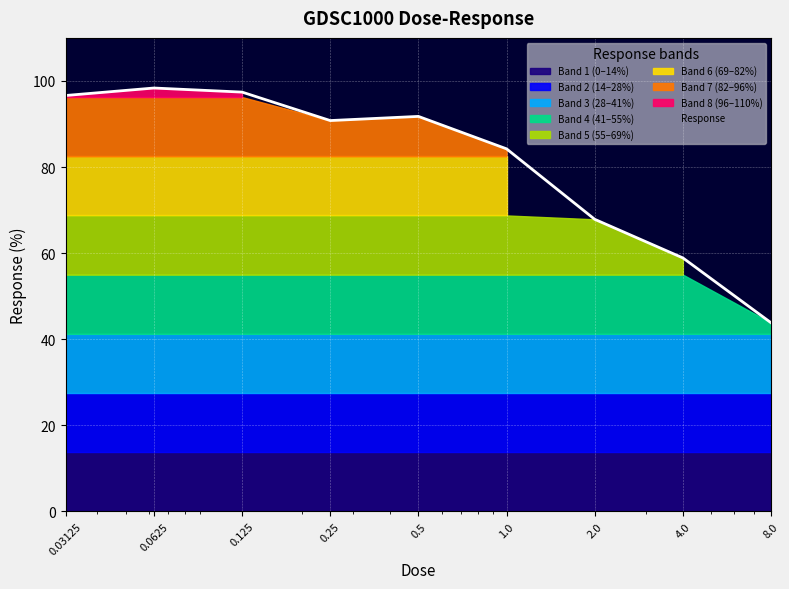

What is the average value?

81.1